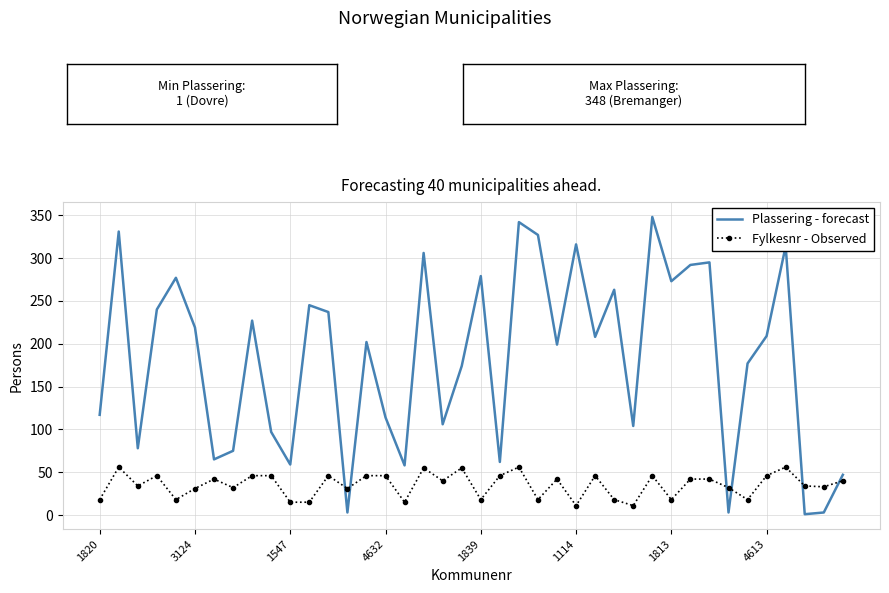

What is the difference between the maximum and minimum values in the Fylkesnr - Observed series?

45